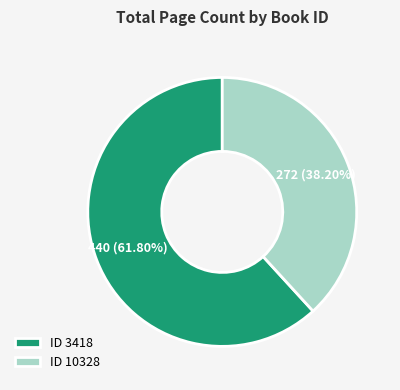

Combined, do ID 10328 and ID 3418 account for over 50%?

Yes